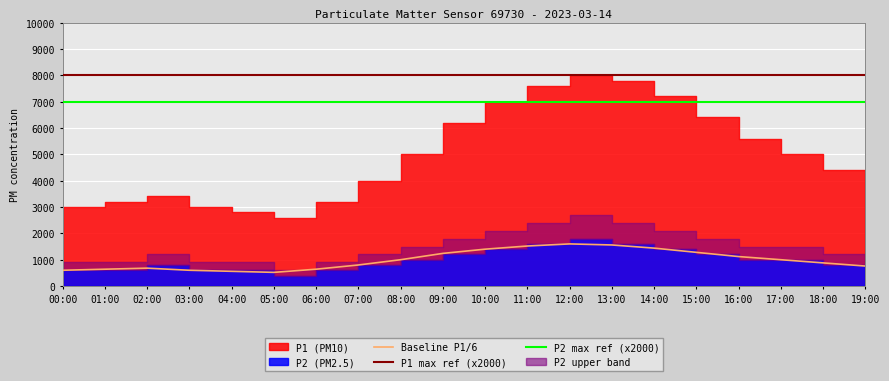

True or false: P1 max ref (x2000) and P2 max ref (x2000) cross at least once.

False